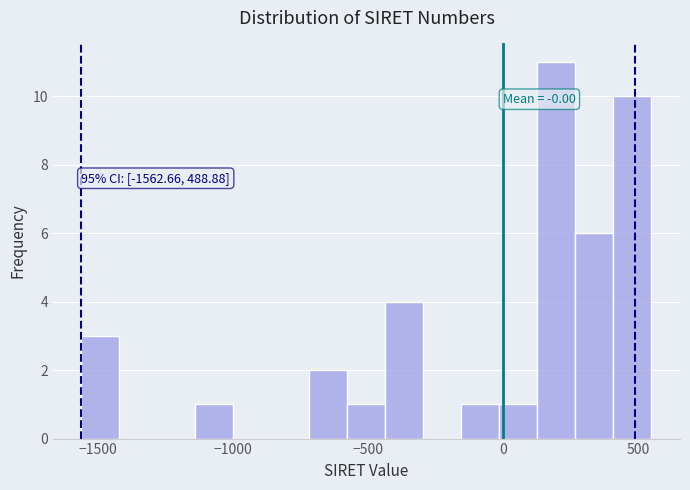

Around what value on the x-axis is the tallest bar? Give the approximate position of its centre, as read against the axis.

200